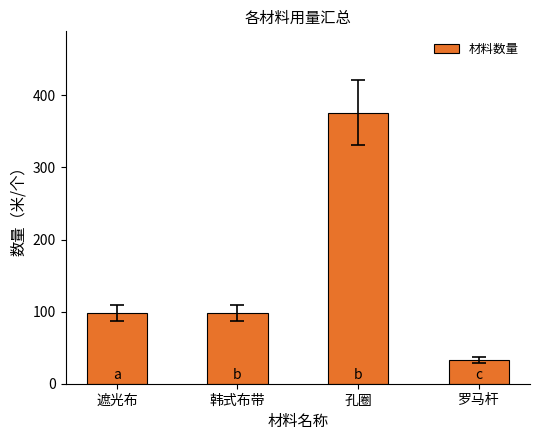

Which has a higher value, 孔圈 or 遮光布?

孔圈